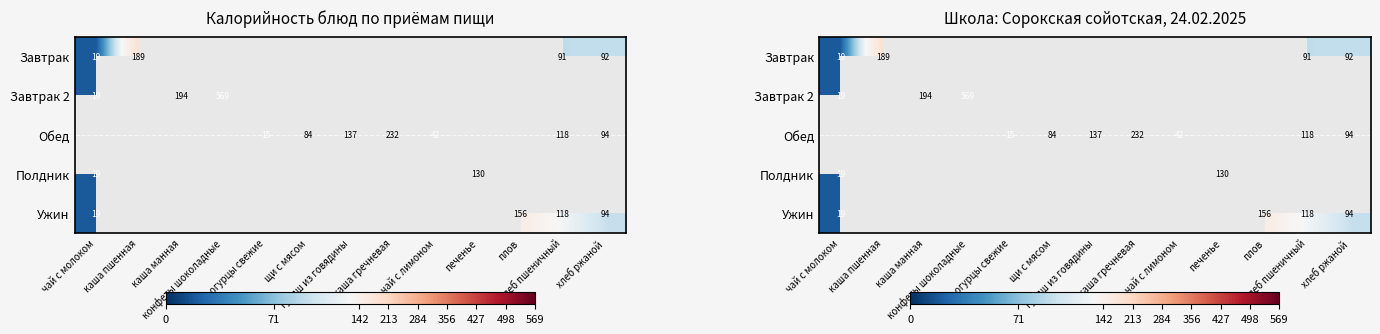

What is the greatest value displayed?

569.0